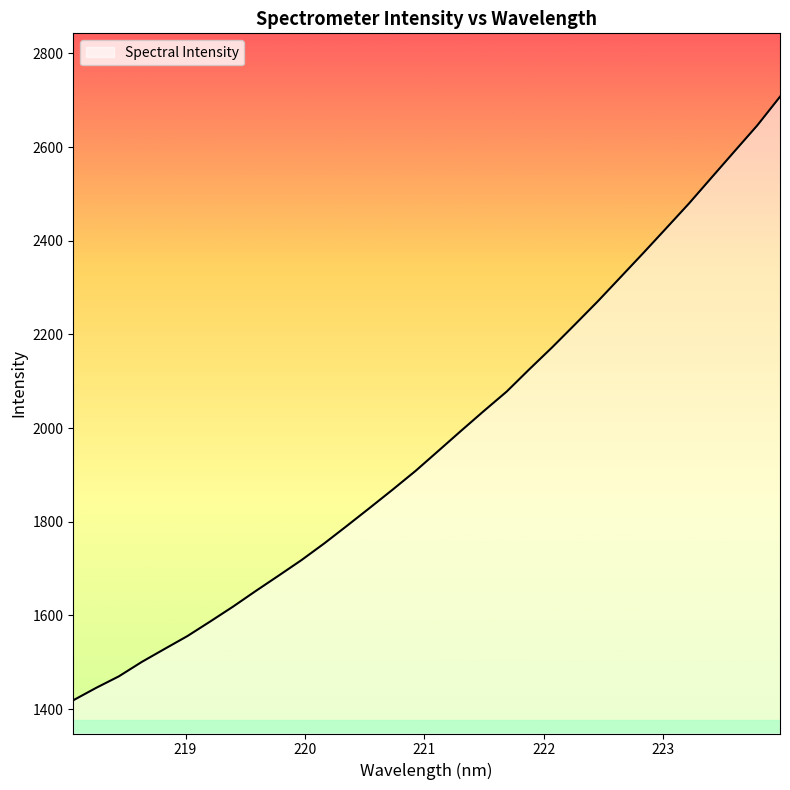

Does the chart display data point markers on the line(s)?

No